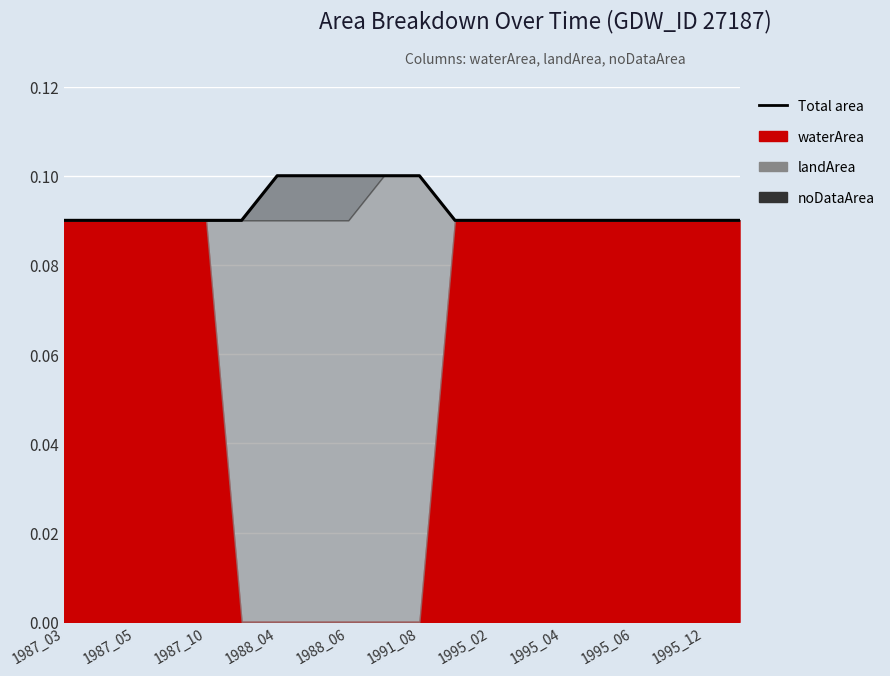

True or false: there are more than 1 points higher than both neighbors.

False